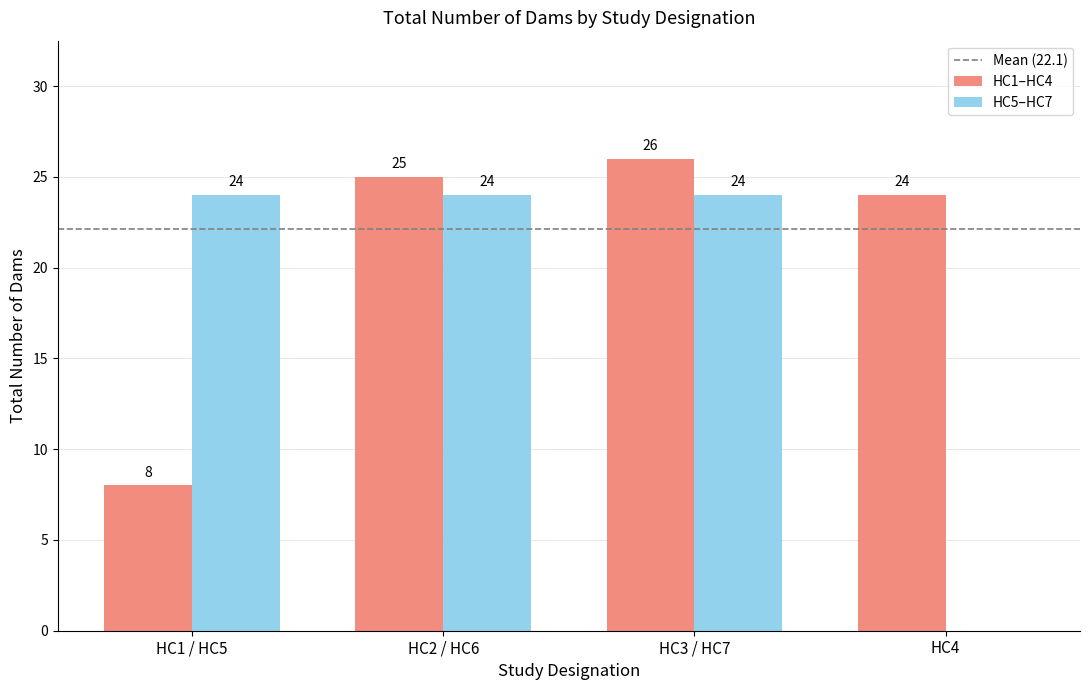

At which label is HC1–HC4 closest to 17?

HC4